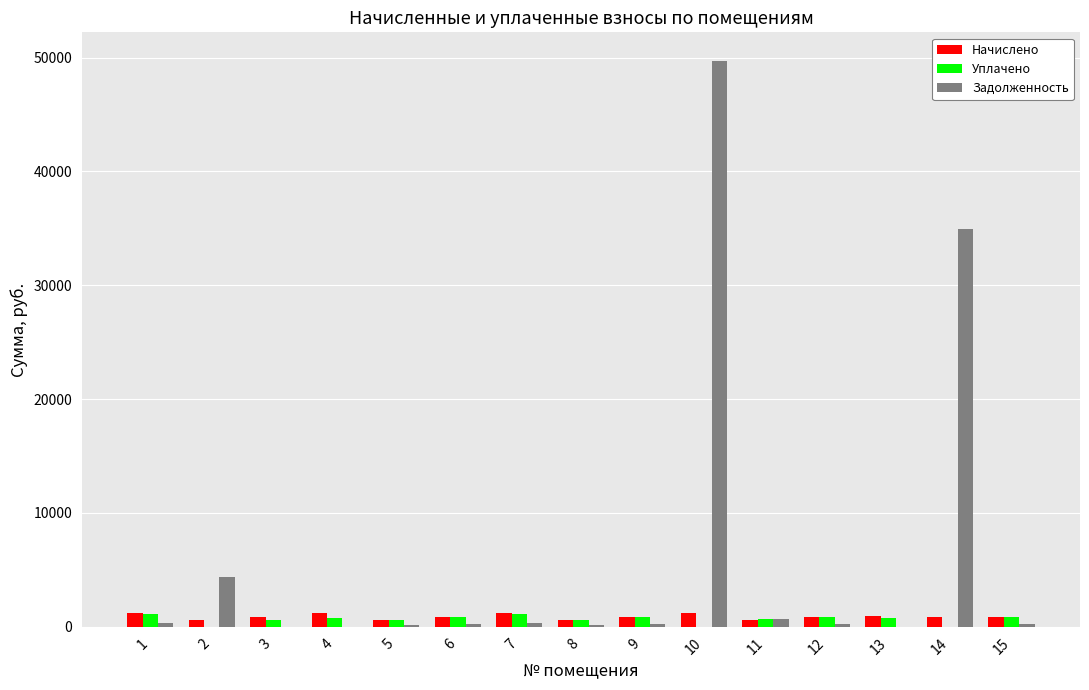

Where does the Задолженность series first go above 263?

1